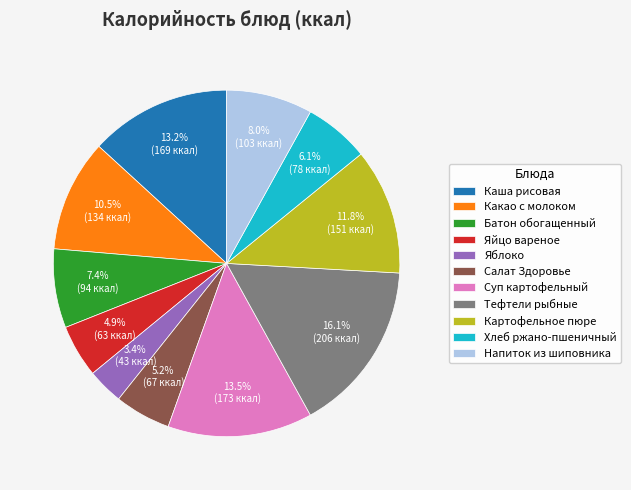

What is the largest slice in the pie chart?

Тефтели рыбные